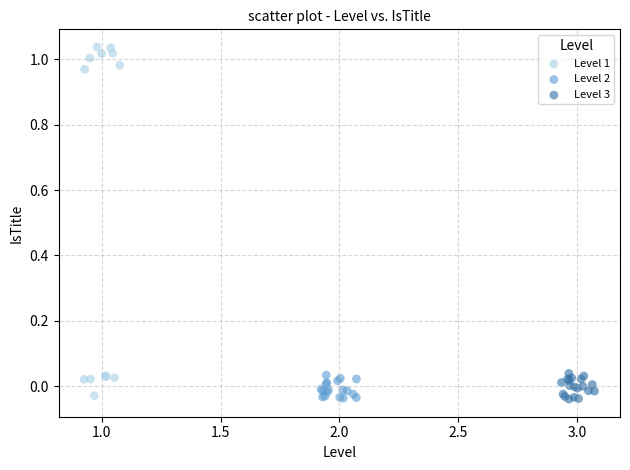

Which series contains the highest Y value?

Level 1